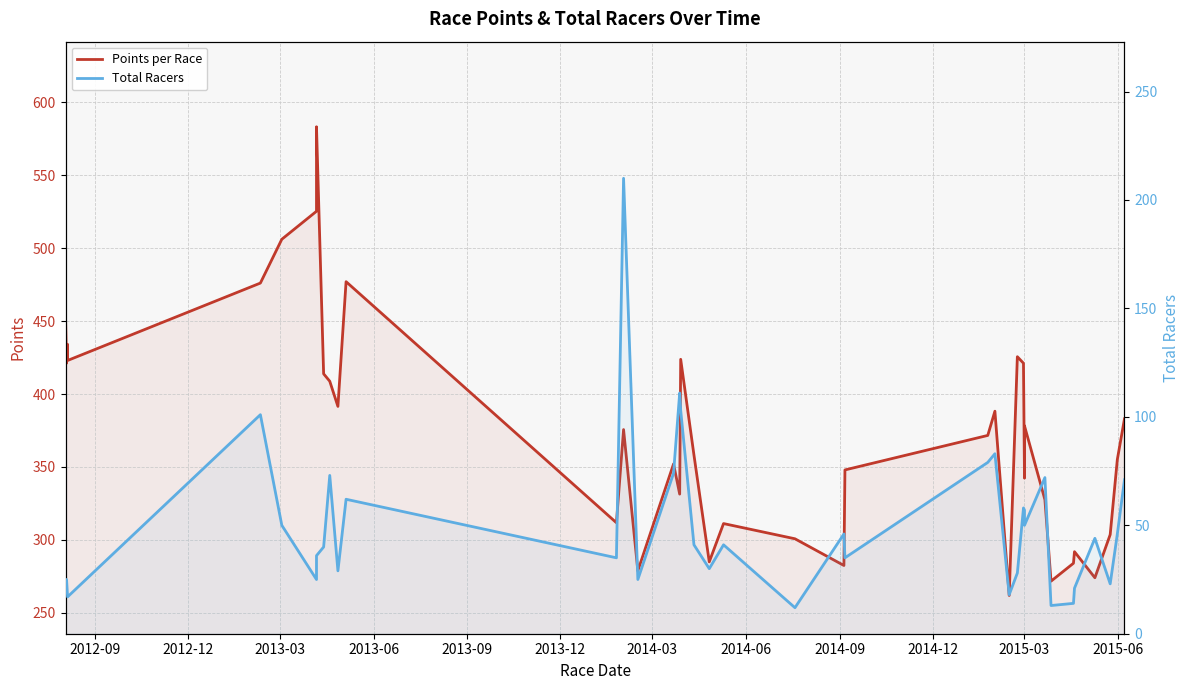

In Points per Race, how many points are lower than both neighbors (excluding endpoints)?

12